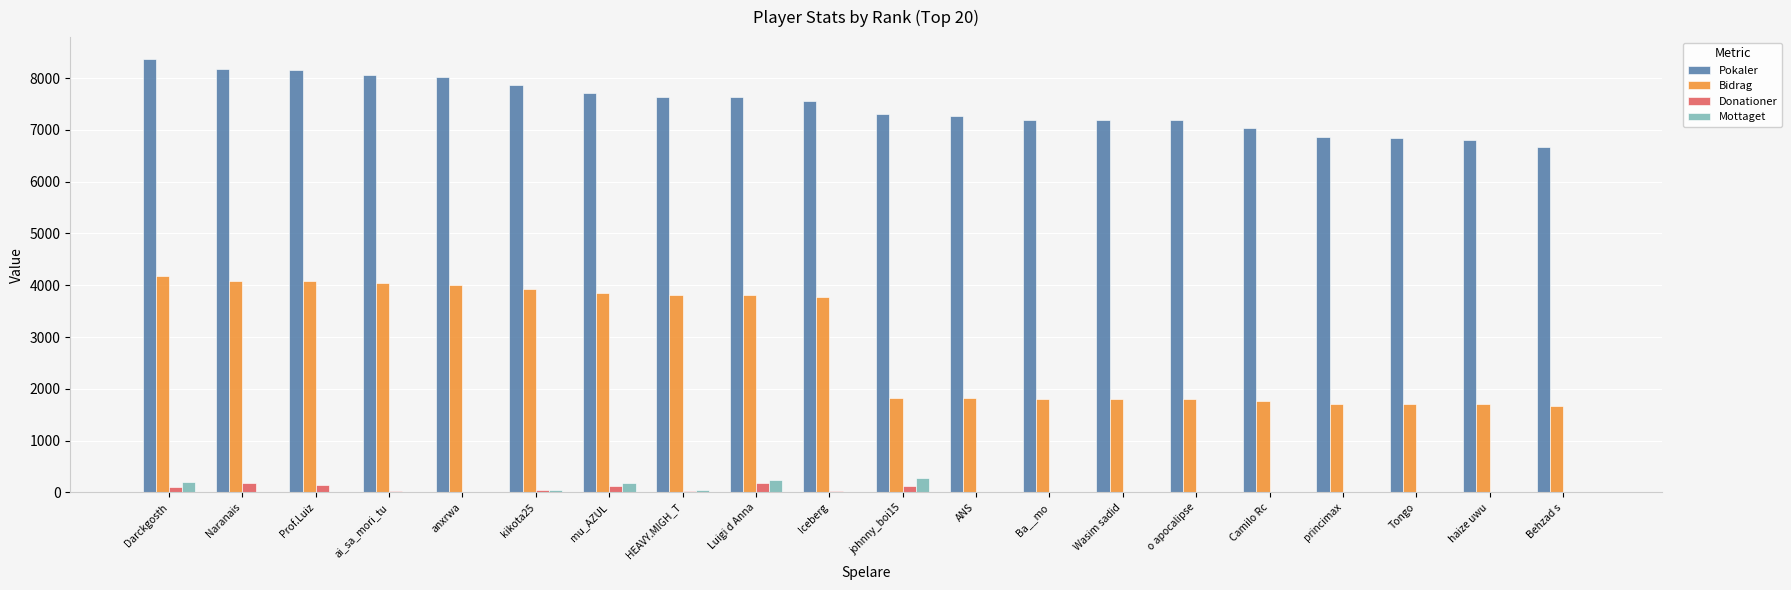

Which series has the largest total across all categories?

Pokaler